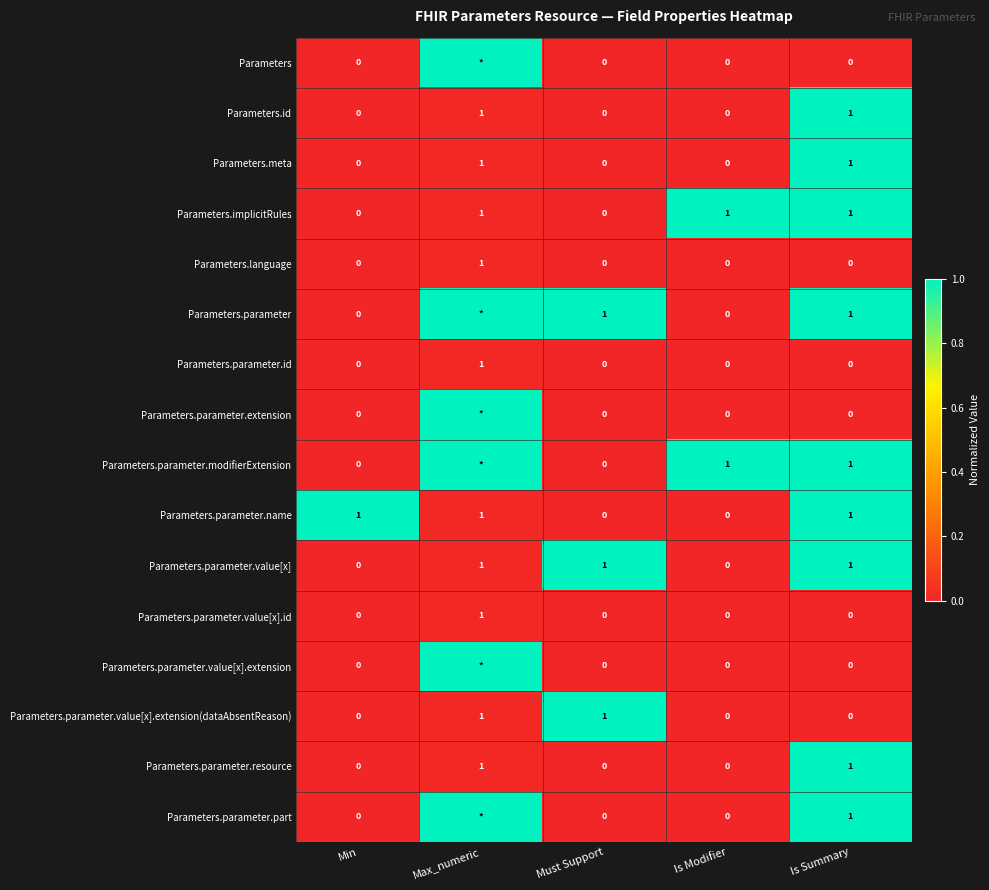

What is the sum of the Parameters.parameter.name values at Min and Must Support?

1.0